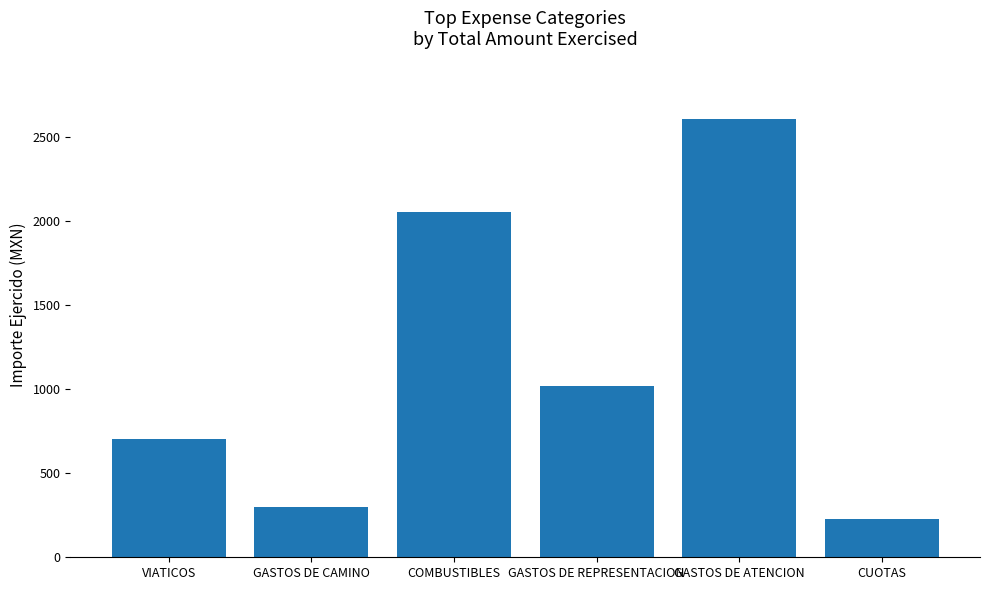

How many bars are there in total?

6